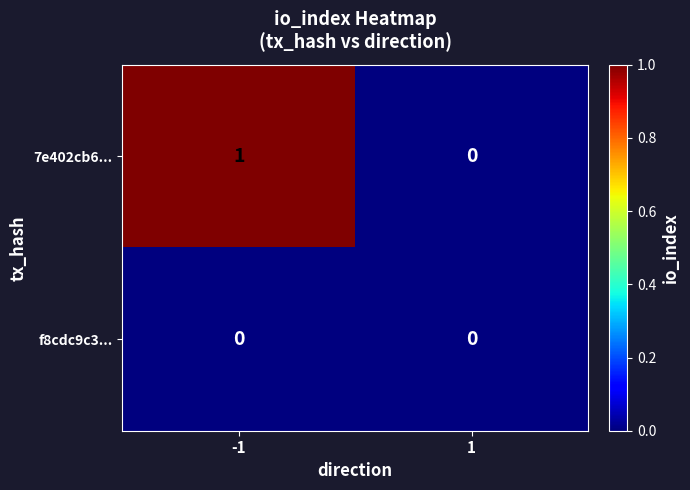

Reading left to right, transcribe all the data shown in this chart.

7e402cb6...: -1=1	1=0
f8cdc9c3...: -1=0	1=0